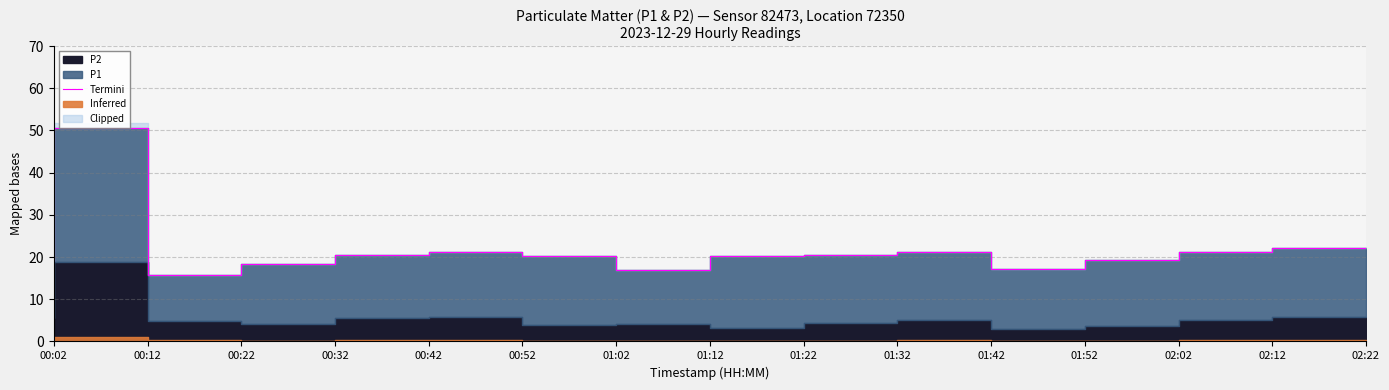

Approximately how many times larger is the value at 01:22 compared to 00:22?

1.3